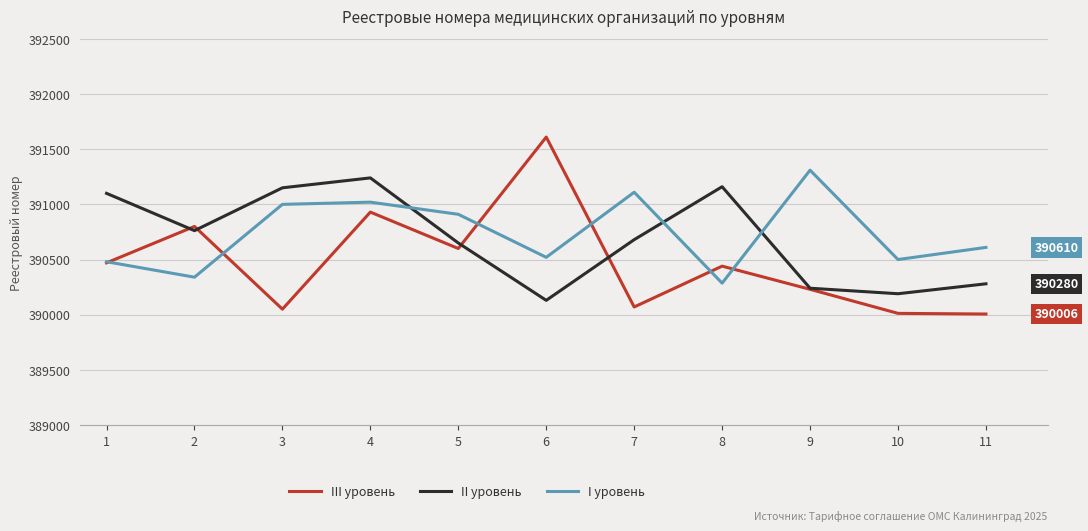

What is the greatest value displayed?

391610